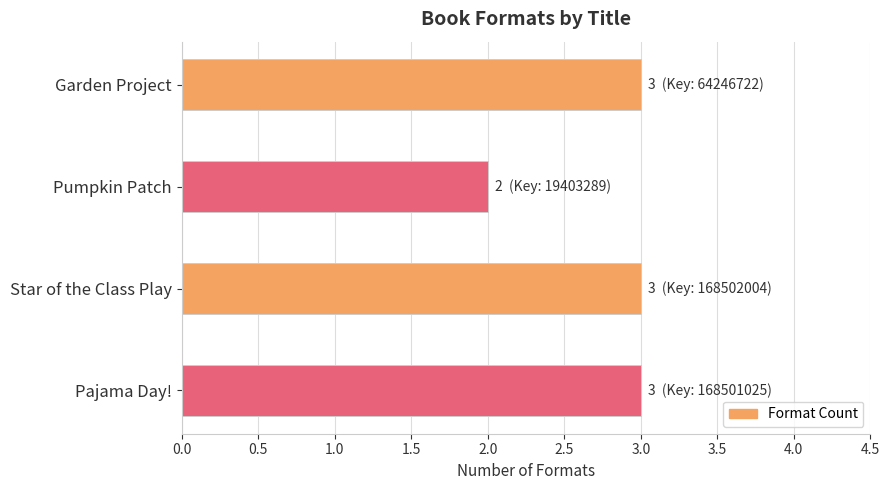

At which label is the value closest to 2?

Pumpkin Patch